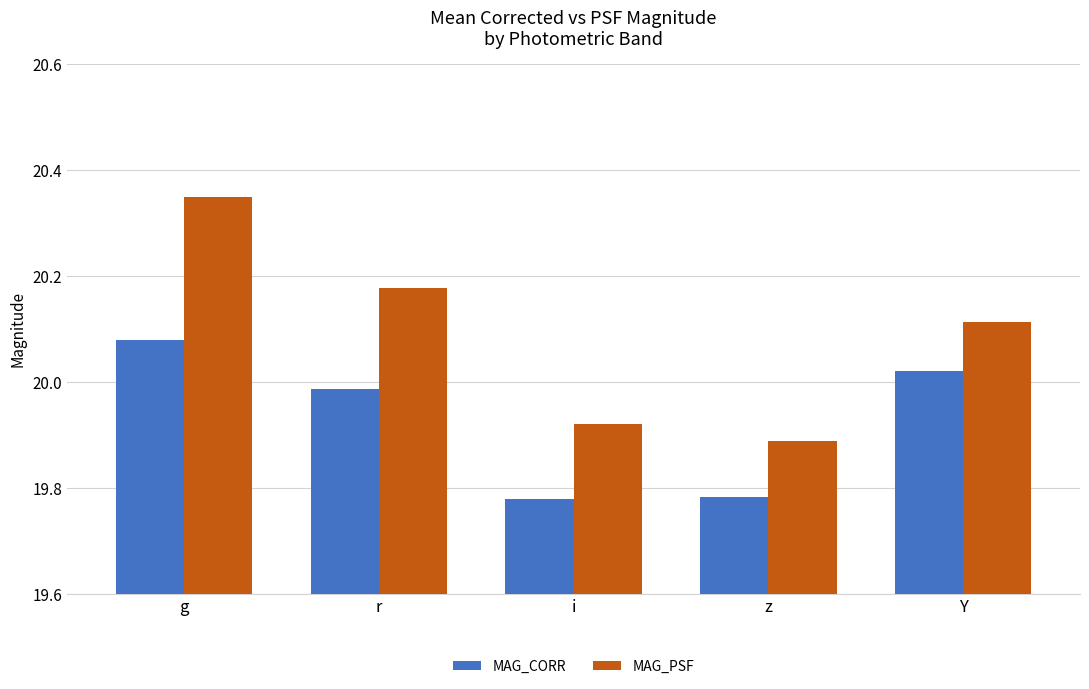

How many distinct data groups are displayed?

2